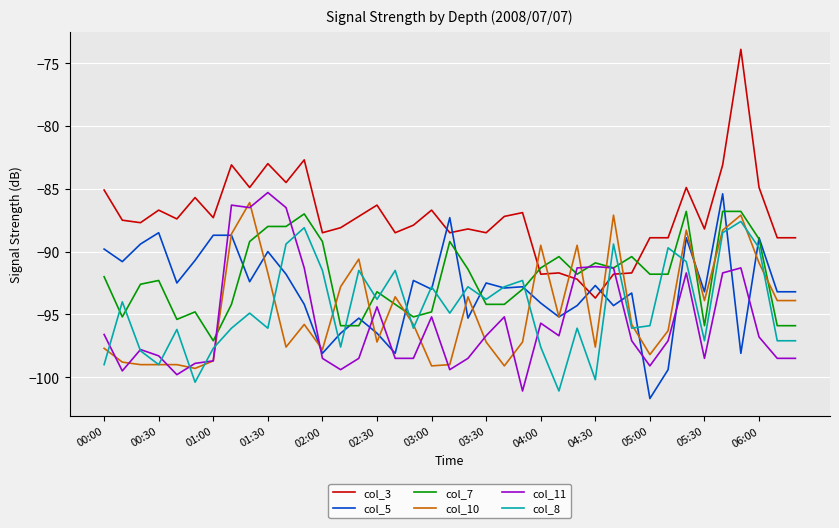

Which series has the widest spread of values?

col_3